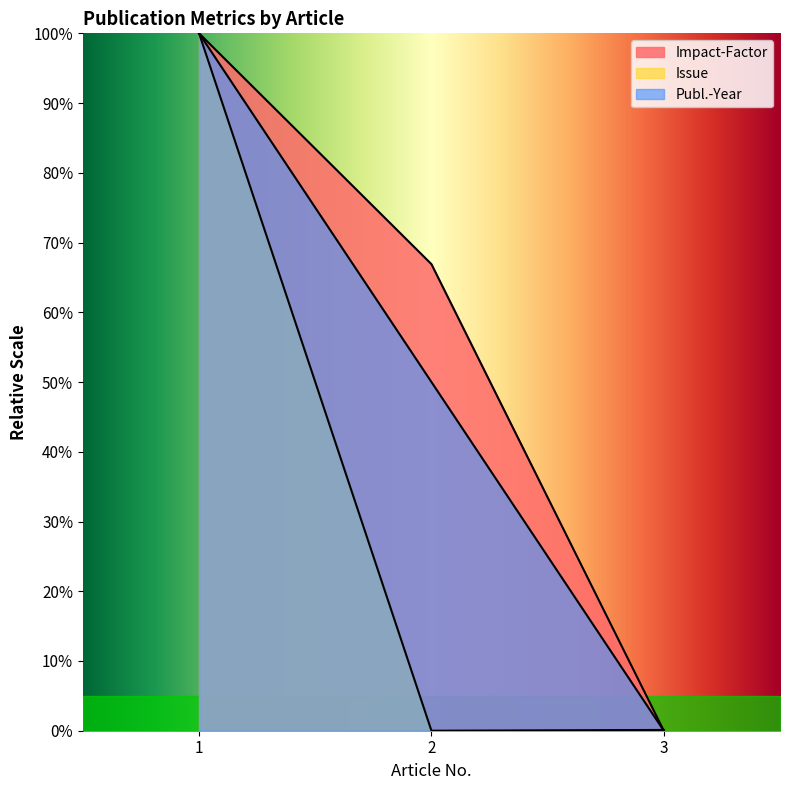

Between 2 and 3, which is larger?

2